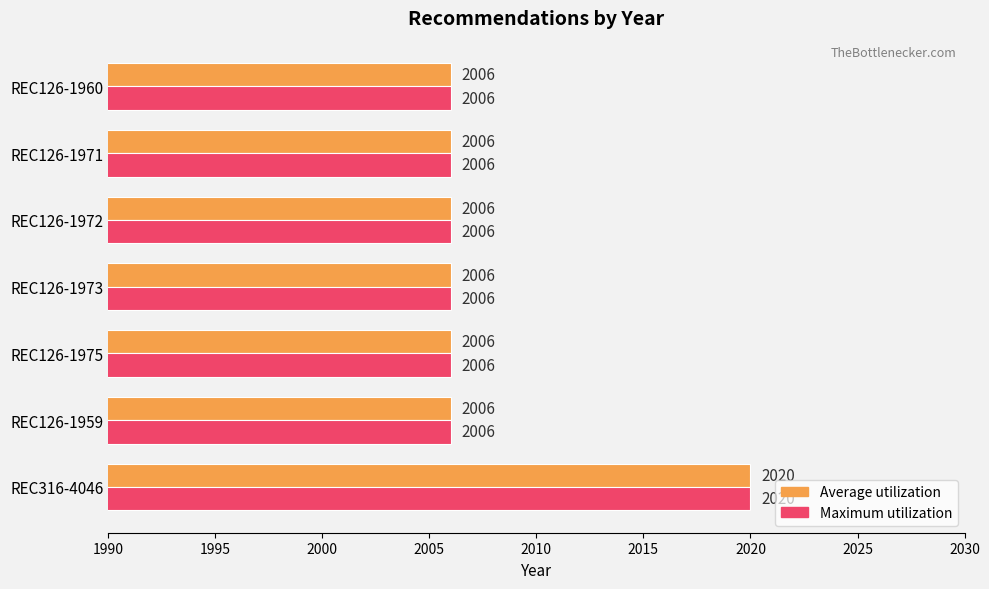

What is the maximum value for Maximum utilization?

2020